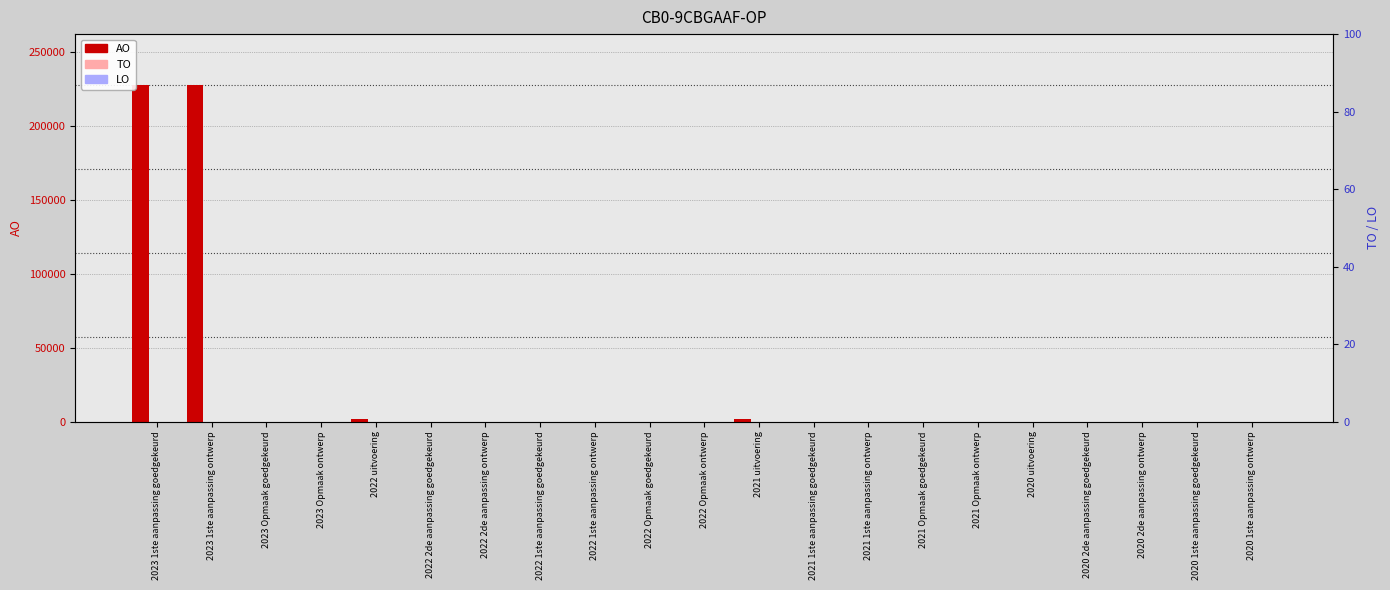

How many groups of bars are there?

21